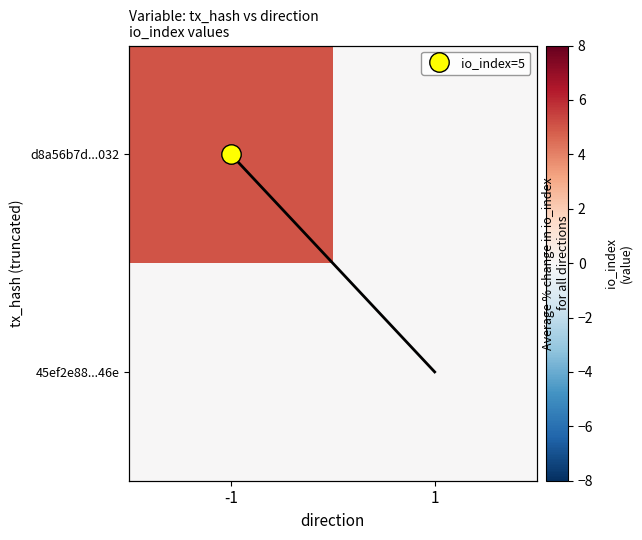

Rank the series by their maximum value, from lowest to highest.

45ef2e88...46e, d8a56b7d...032